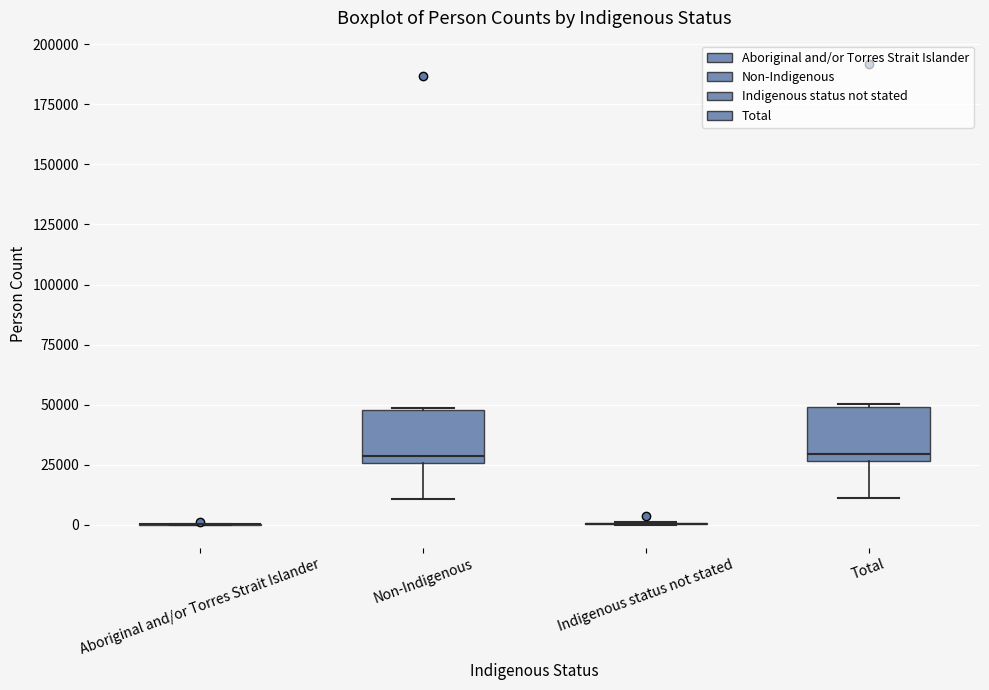

Where does the median line of the box for Total sit on the y-axis? The values are not printed on the chart, so give them approximately, as read against the axis.

30000